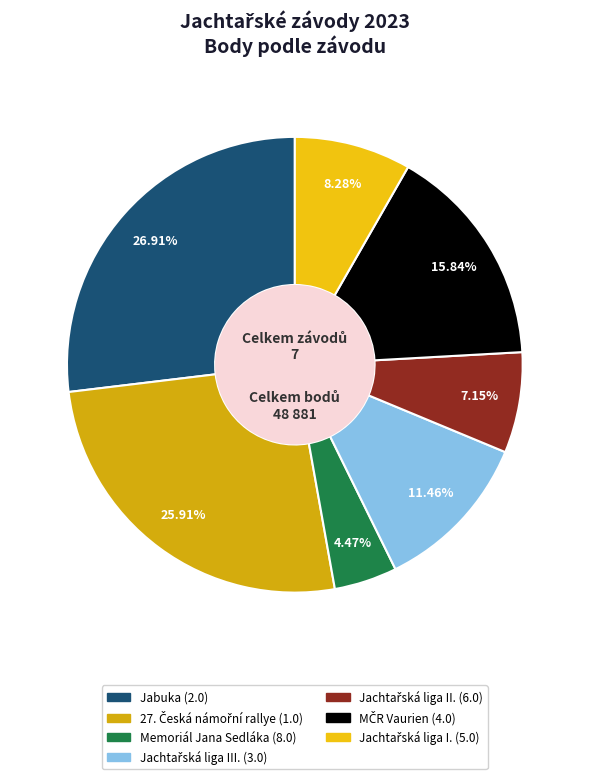

Which category has the smallest portion of the pie?

Memoriál Jana Sedláka (8.0)